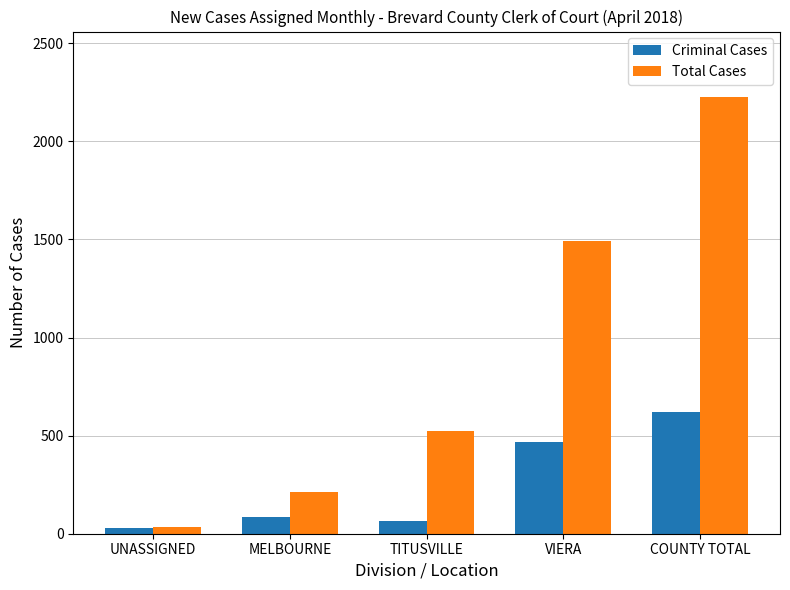

The value of Total Cases at VIERA is 1490. True or false?

True